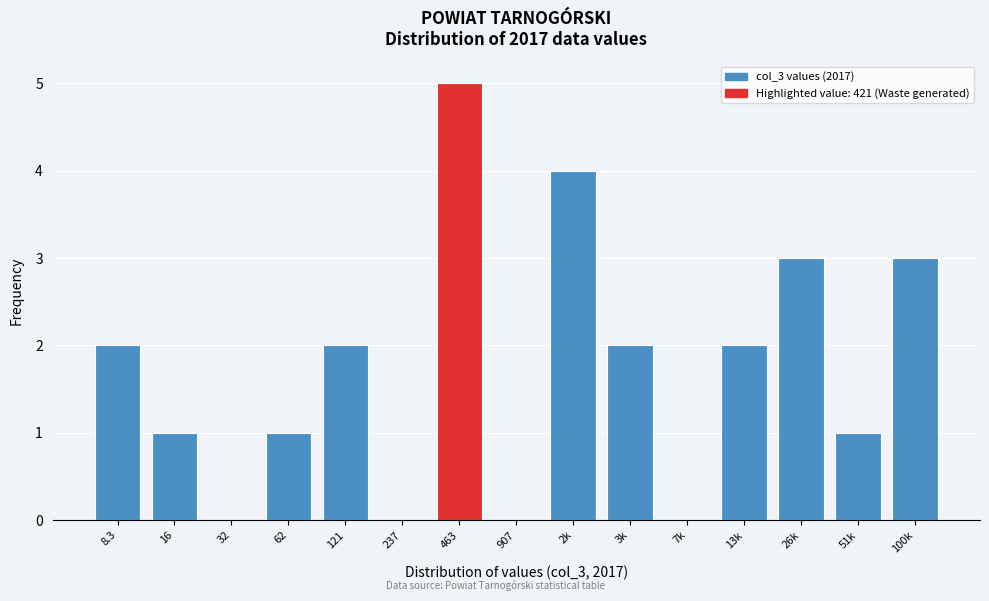

Reading right to left, what are all the values shown in this chart?

100k=3	51k=1	26k=3	13k=2	7k=0	3k=2	2k=4	907=0	463=5	237=0	121=2	62=1	32=0	16=1	8.3=2